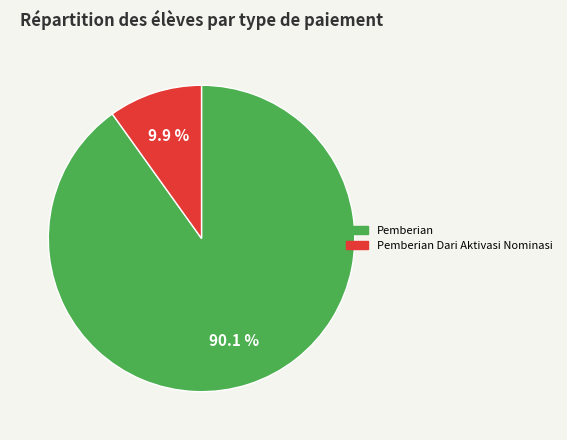

Is Pemberian the majority of the pie?

Yes